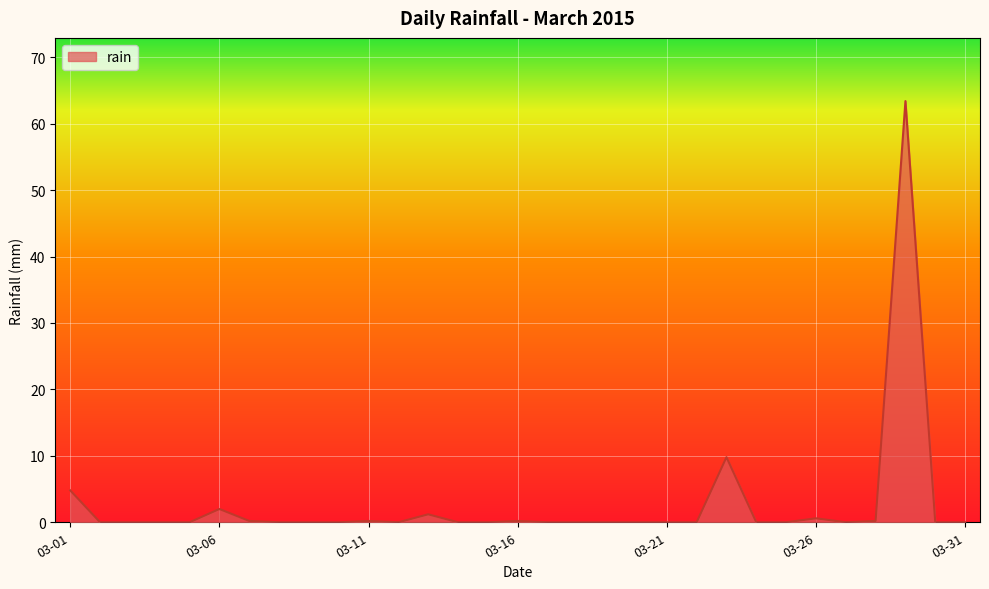

What is the greatest value displayed?

63.4